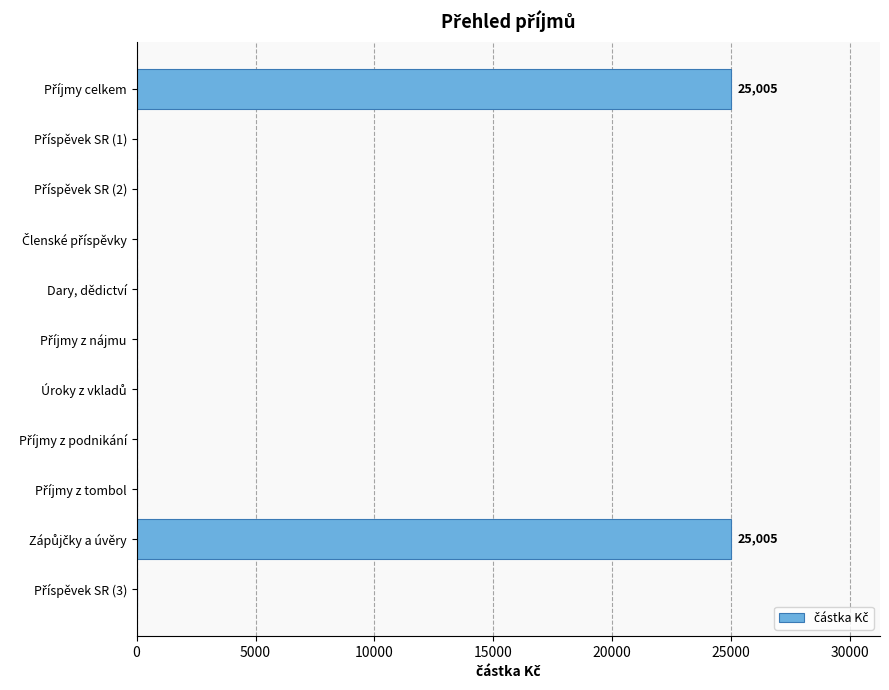

The value at Dary, dědictví is 0. True or false?

True